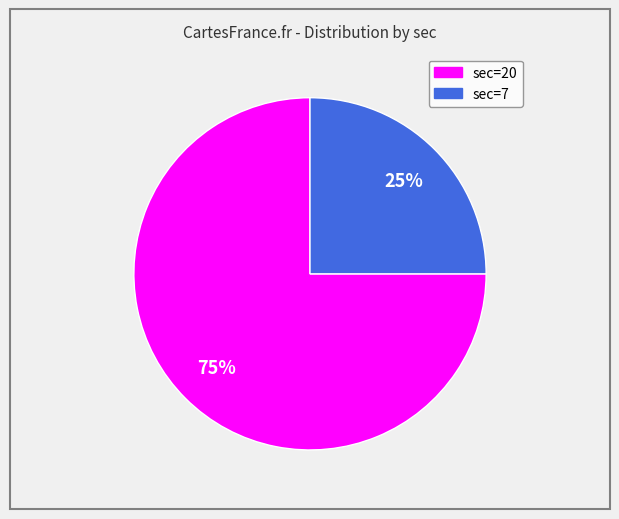

To the nearest percent, what is the difference between the largest and smallest slice percentages?

50%